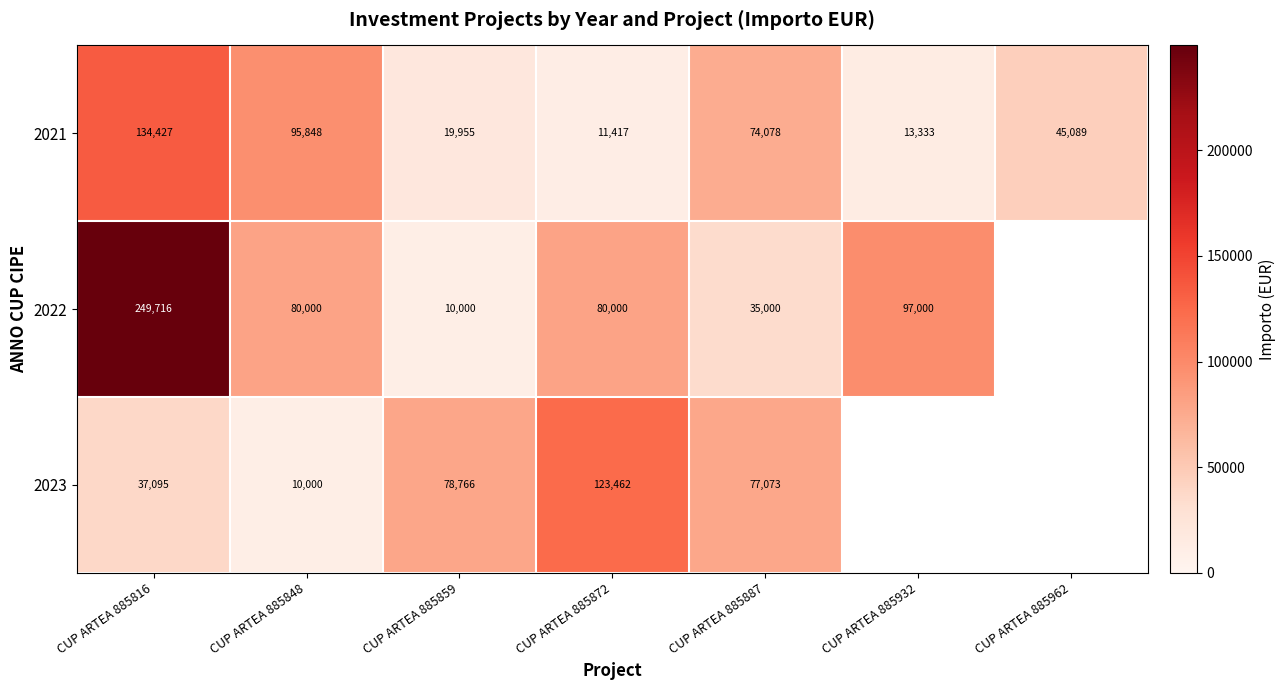

What is the spread (max minus min) of values at CUP ARTEA 885872?

112045